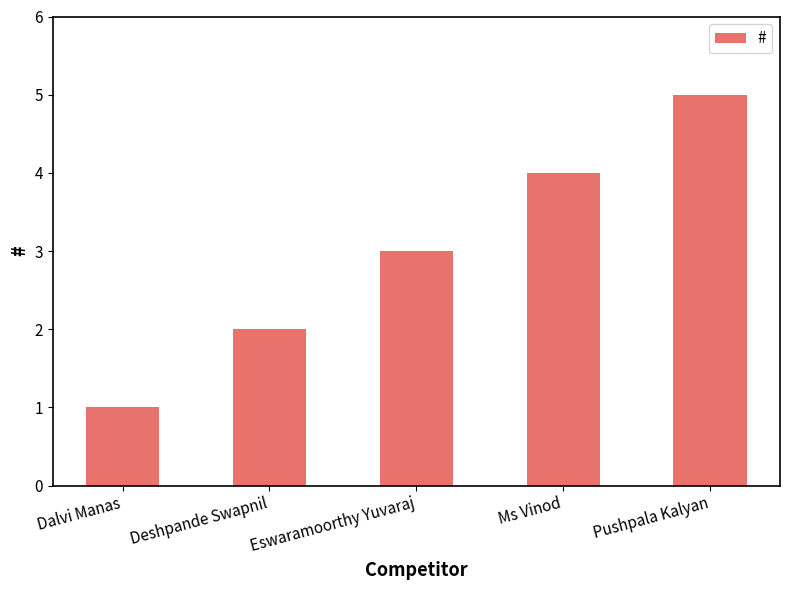

The value at Ms Vinod is 4. True or false?

True